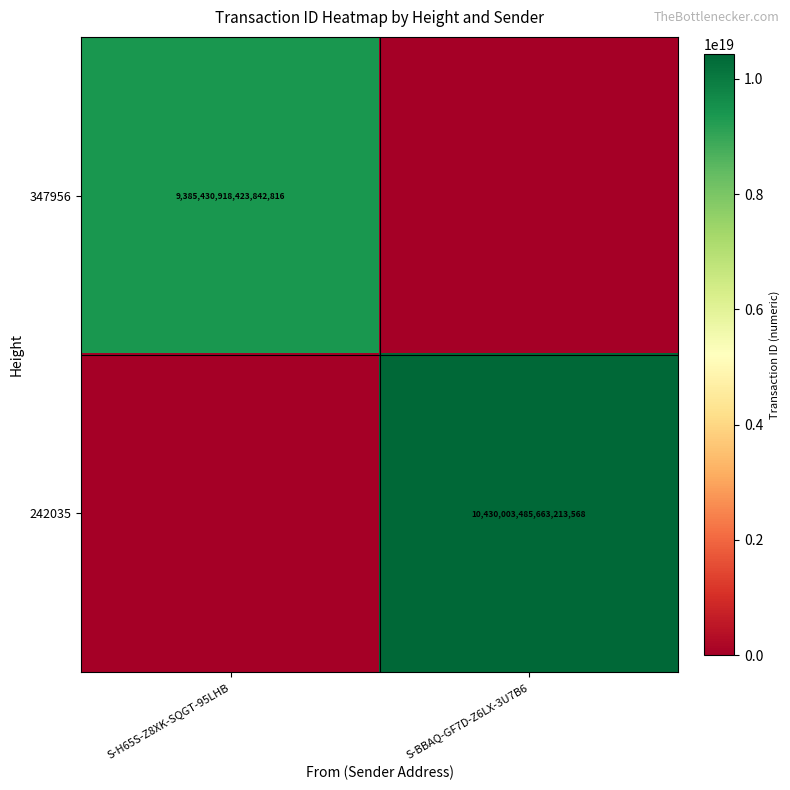

Is the value of 347956 at S-H65S-Z8XK-SQGT-95LHB greater than the value of 242035 at S-BBAQ-GF7D-Z6LX-3U7B6?

No